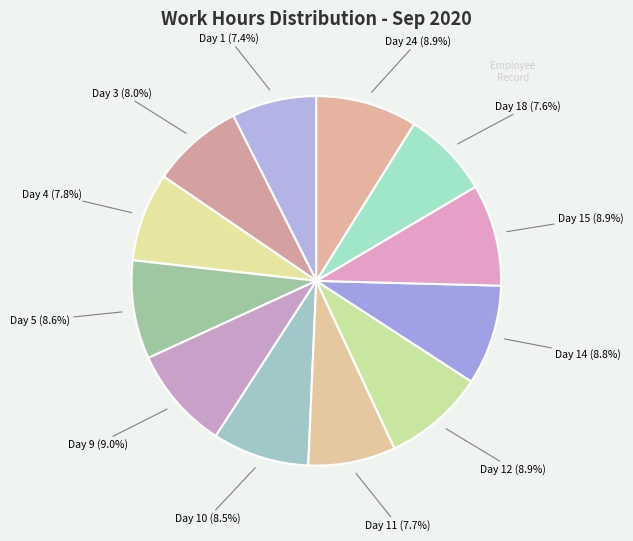

Is there a majority slice in this chart?

No